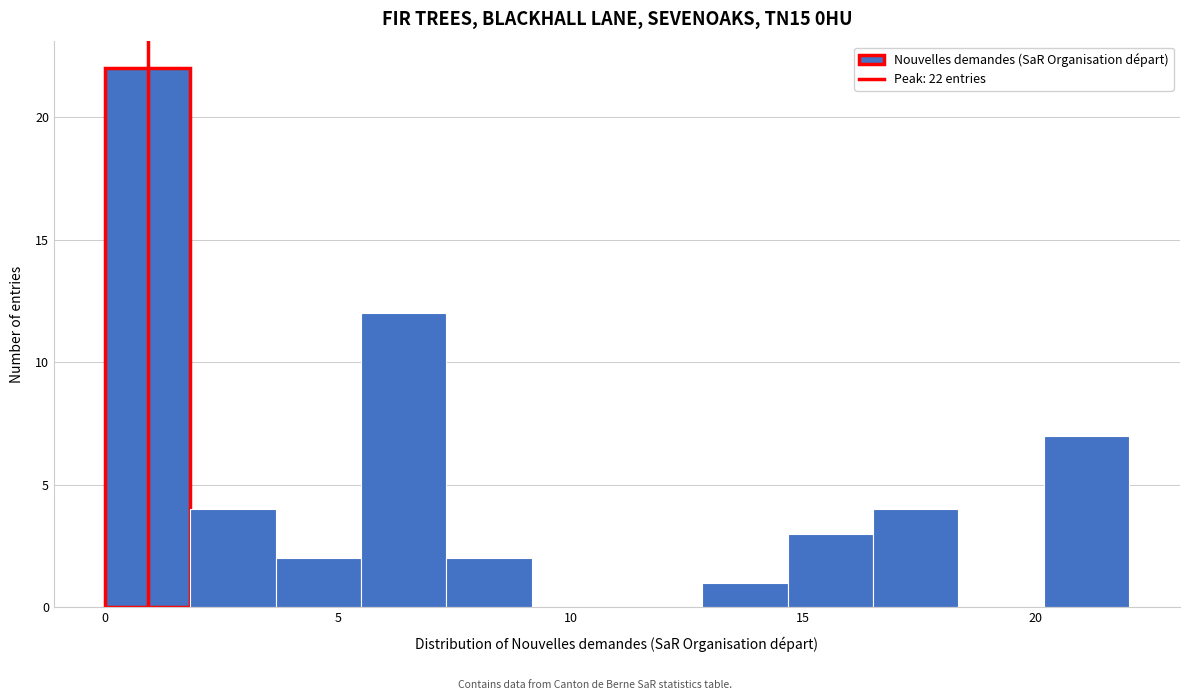

Around what value on the x-axis is the tallest bar? Give the approximate position of its centre, as read against the axis.

1.0